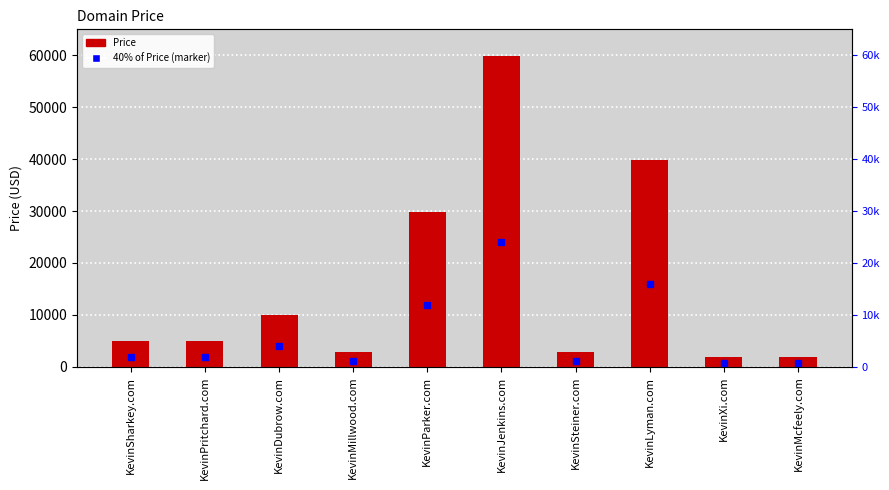

What is the ratio of the value at KevinMcfeely.com to the value at KevinSharkey.com?

0.4